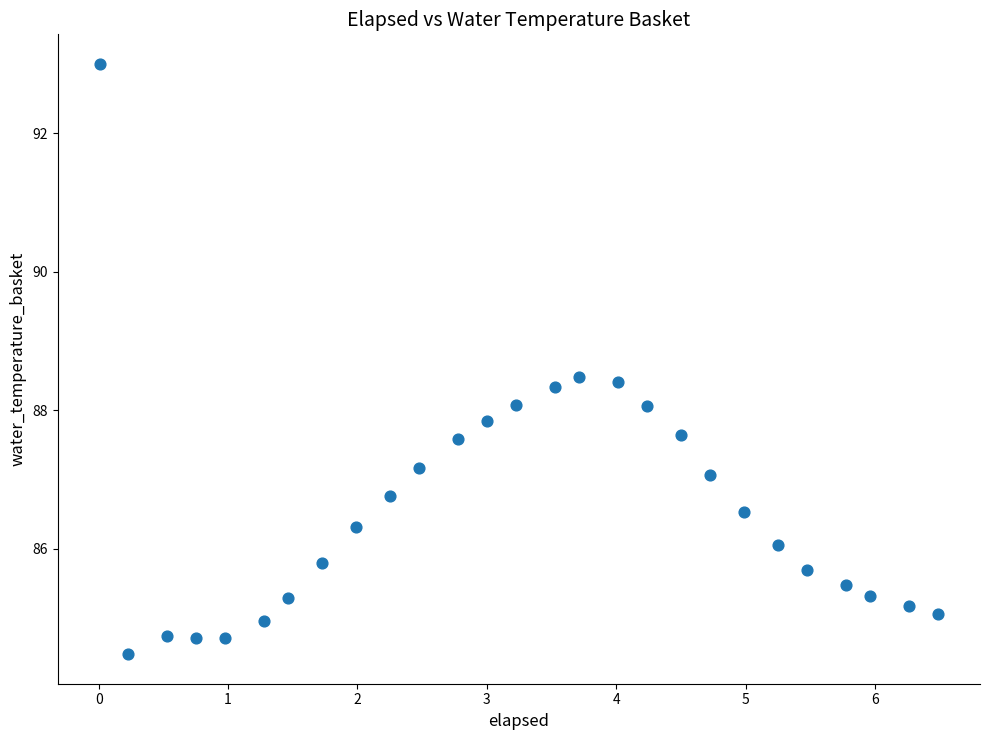

What is the range of X values (max minus min)?

6.5